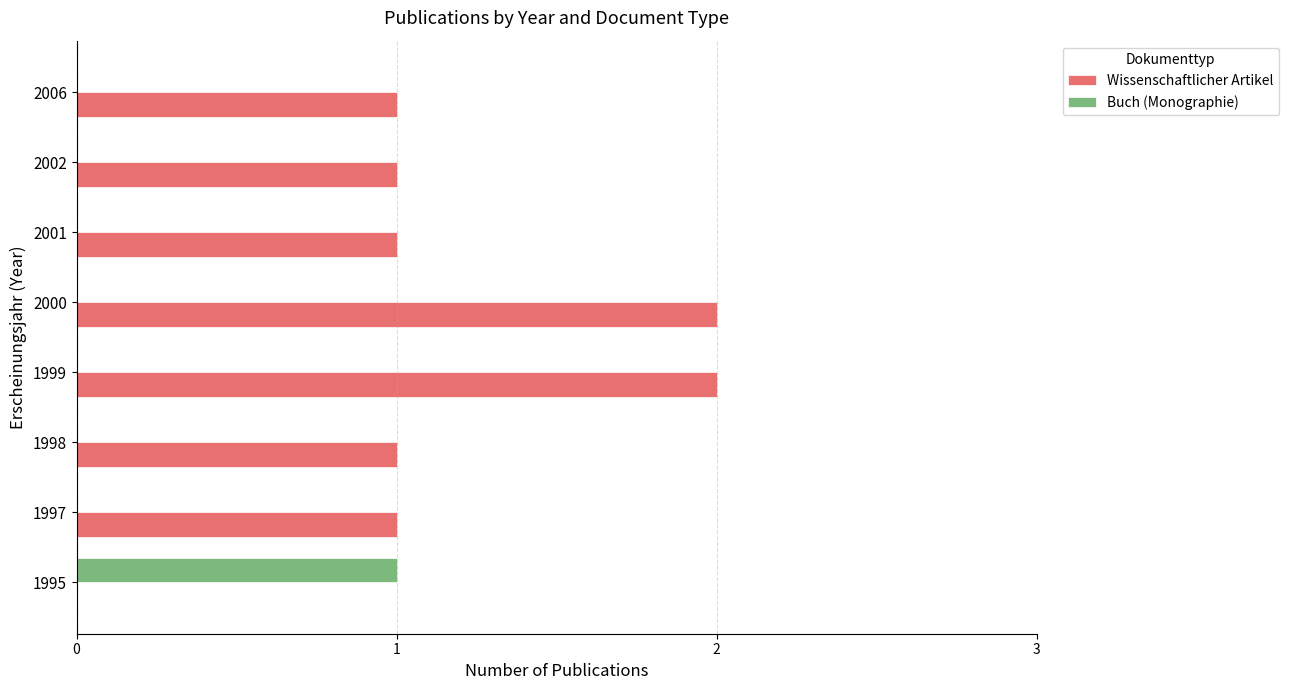

Is it true that Wissenschaftlicher Artikel equals 2 at 1997?

False